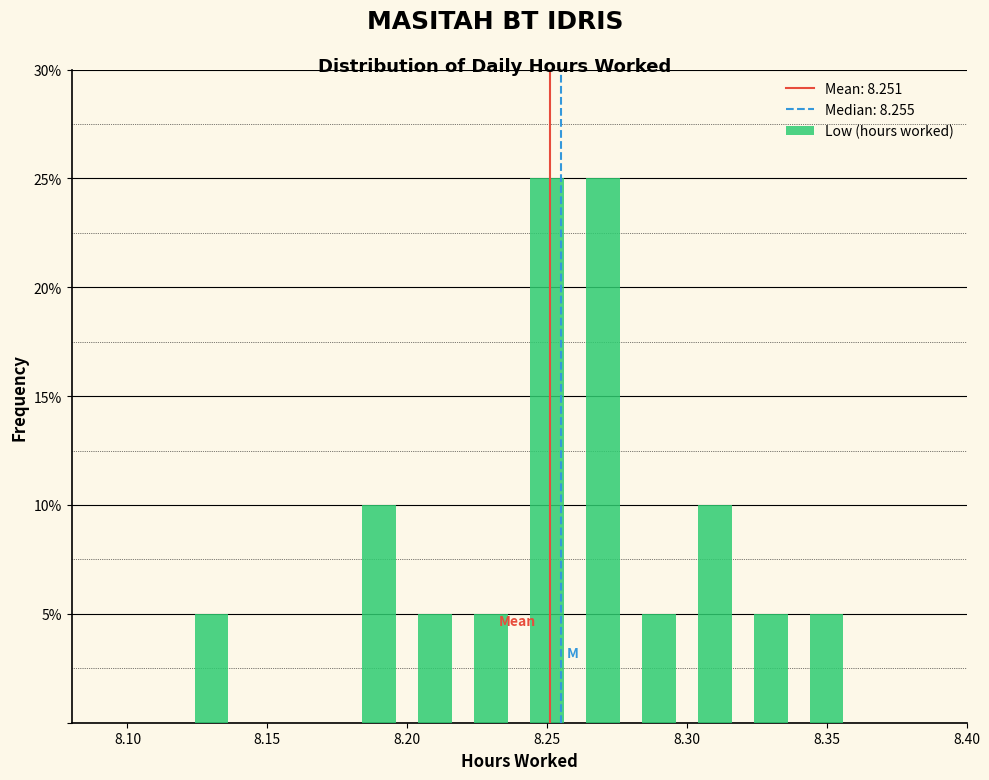

Reading left to right, transcribe this chart: for each bar, give the range it covers on the x-axis and its height. The values are not printed on the chart, so give them approximately, as read against the axis.

8.10 to 8.12: 0
8.12 to 8.14: 5
8.14 to 8.16: 0
8.16 to 8.18: 0
8.18 to 8.20: 10
8.20 to 8.22: 5
8.22 to 8.24: 5
8.24 to 8.26: 25
8.26 to 8.28: 25
8.28 to 8.30: 5
8.30 to 8.32: 10
8.32 to 8.34: 5
8.34 to 8.36: 5
8.36 to 8.38: 0